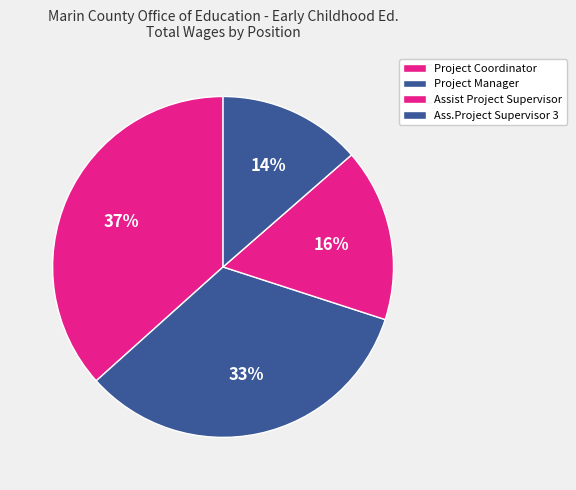

Which has a higher value, Ass.Project Supervisor 3 or Project Manager?

Project Manager